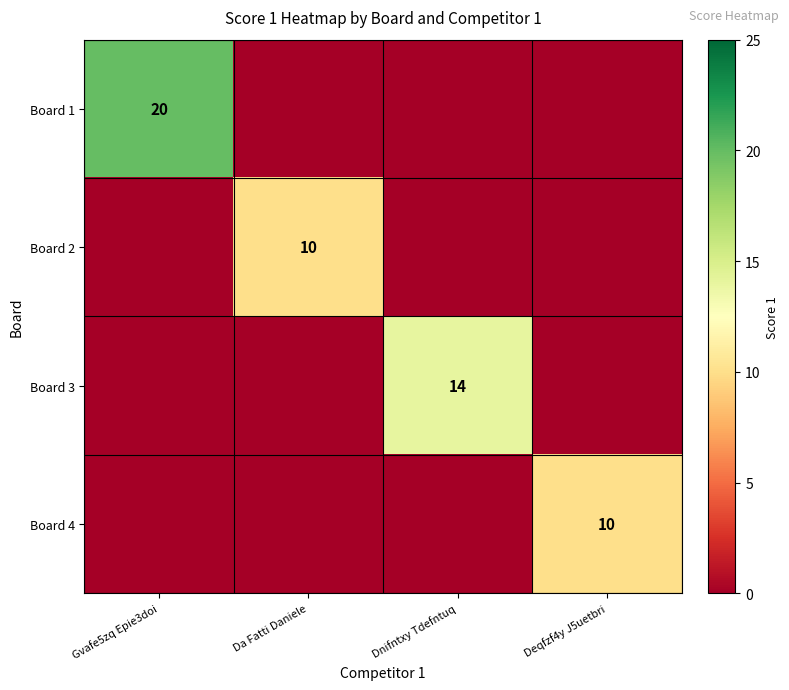

Is it true that Board 4 equals 10 at Deqfzf4y J5uetbri?

True